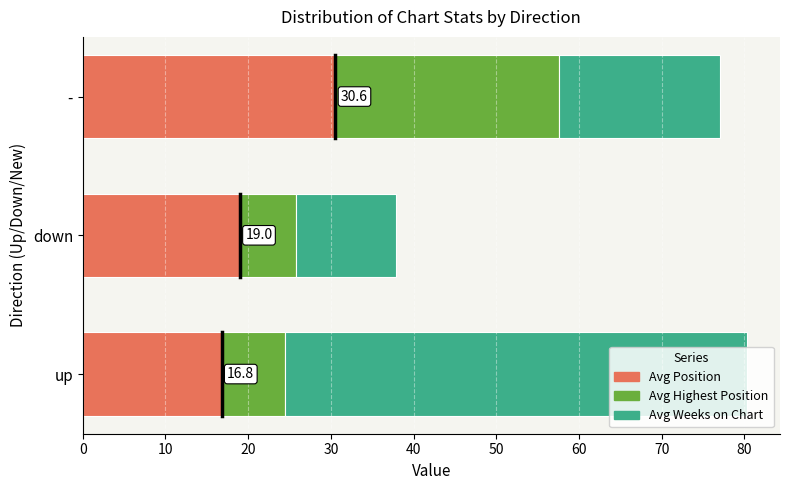

At which label does Avg Position reach its peak?

-